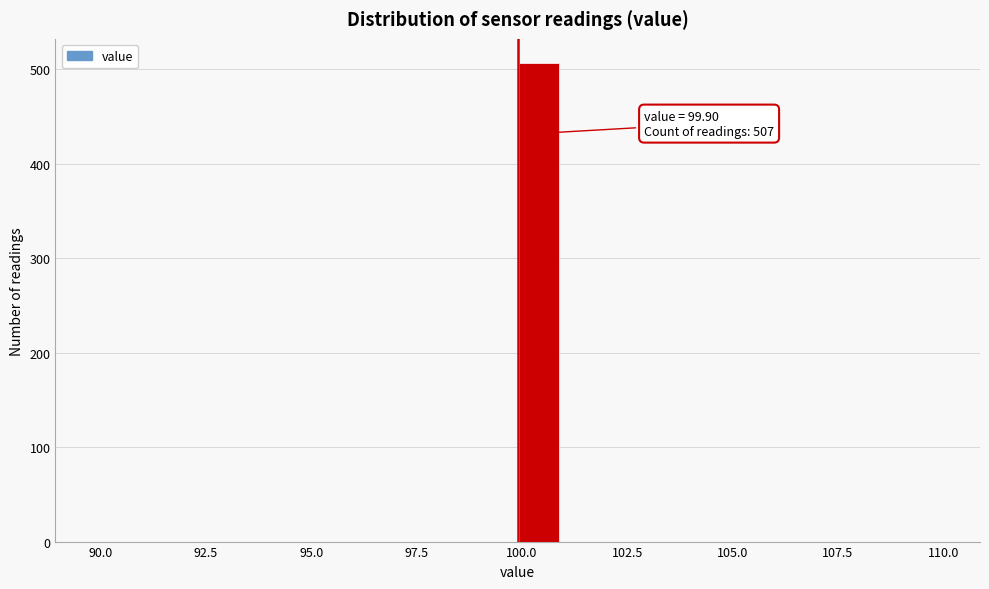

Around what value on the x-axis is the tallest bar? Give the approximate position of its centre, as read against the axis.

100.5